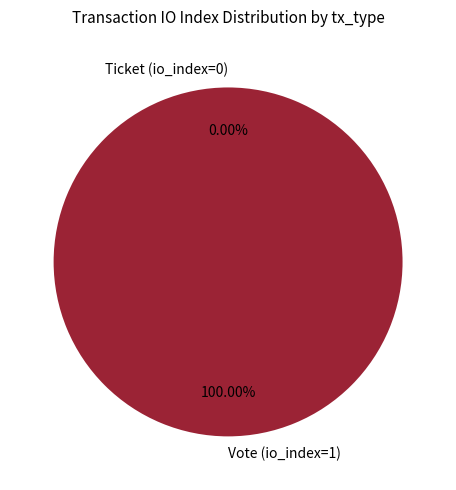

True or false: Vote (io_index=1) accounts for 86% of the total.

False